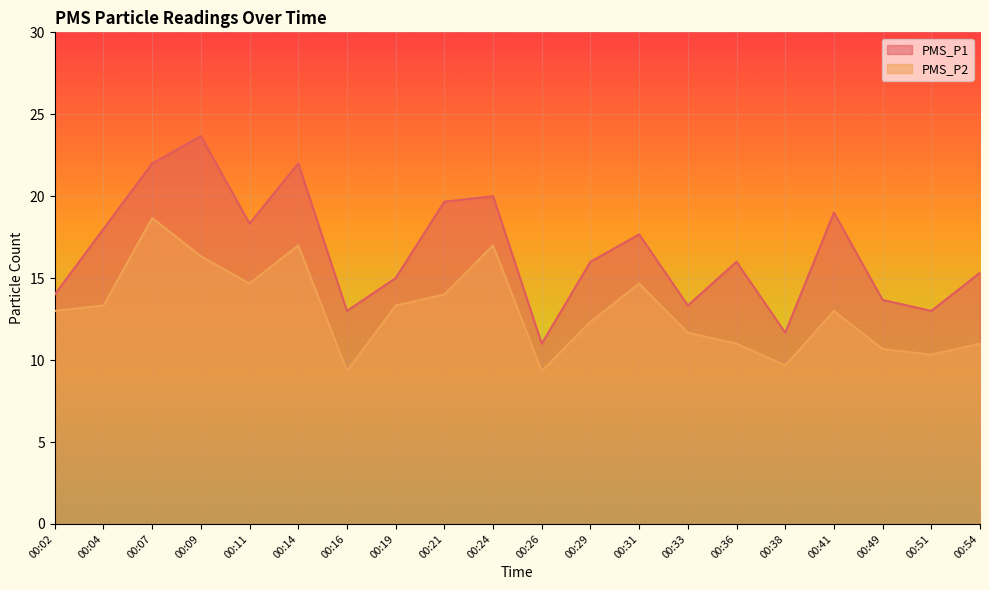

Is it true that PMS_P1 equals 29.0 at 00:14?

False